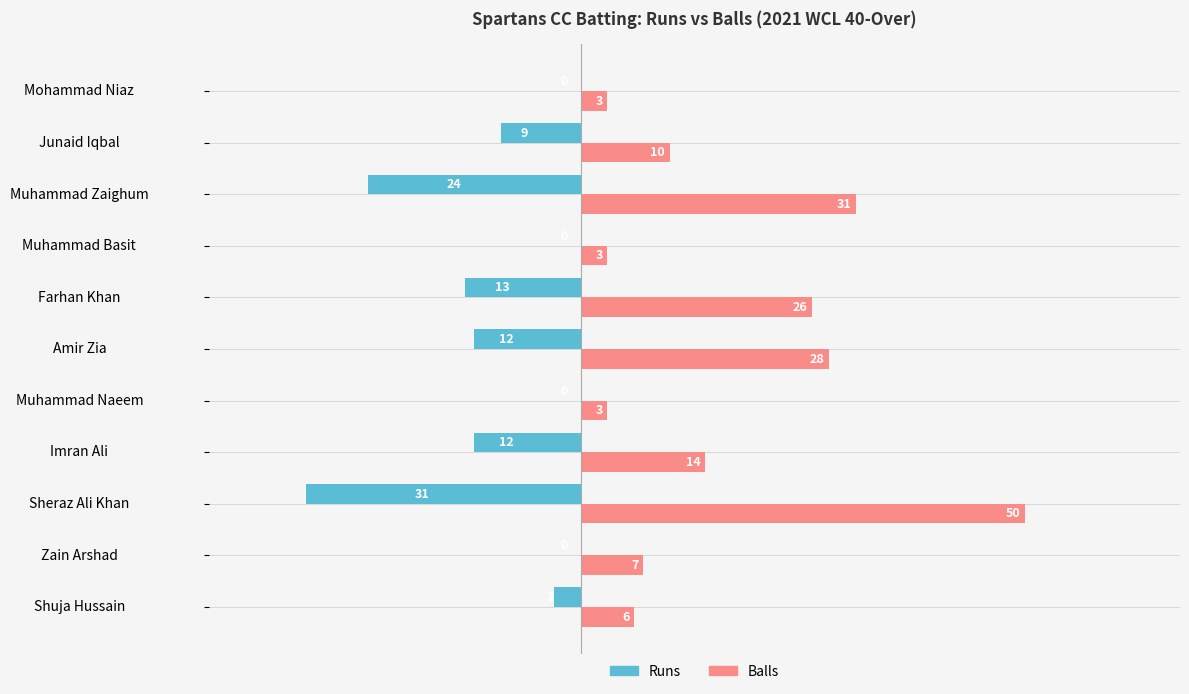

At which label is Balls closest to 26?

Farhan Khan